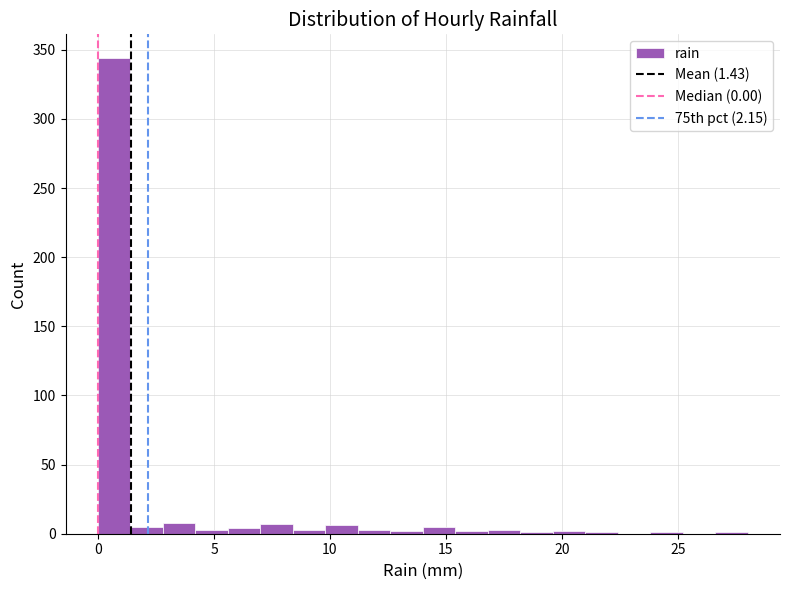

Read against the x-axis, roughly where is the centre of the tallest bar?

0.5